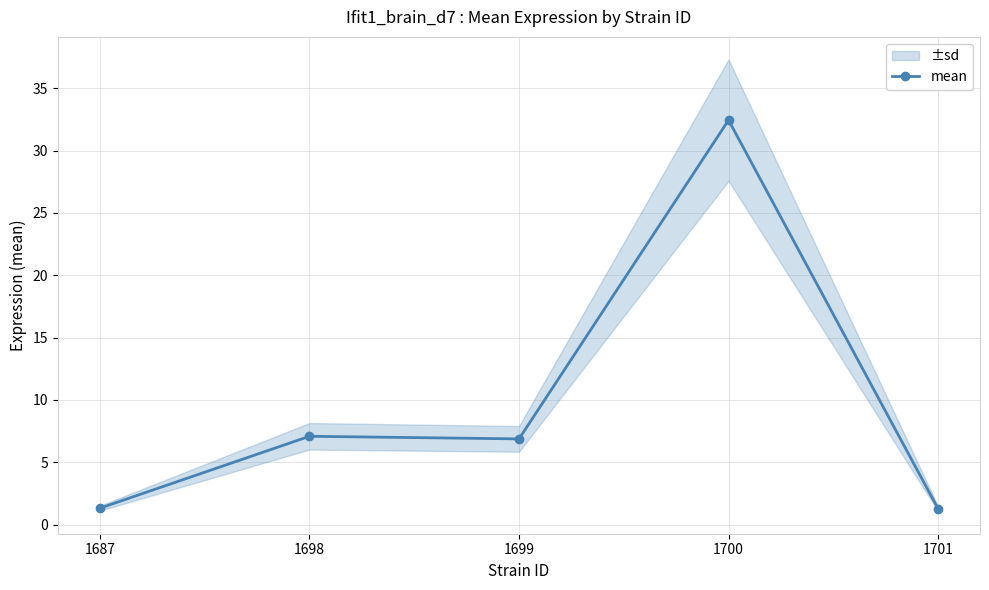

Reading left to right, transcribe all the data shown in this chart.

1.3	7.1	6.9	32.4	1.3